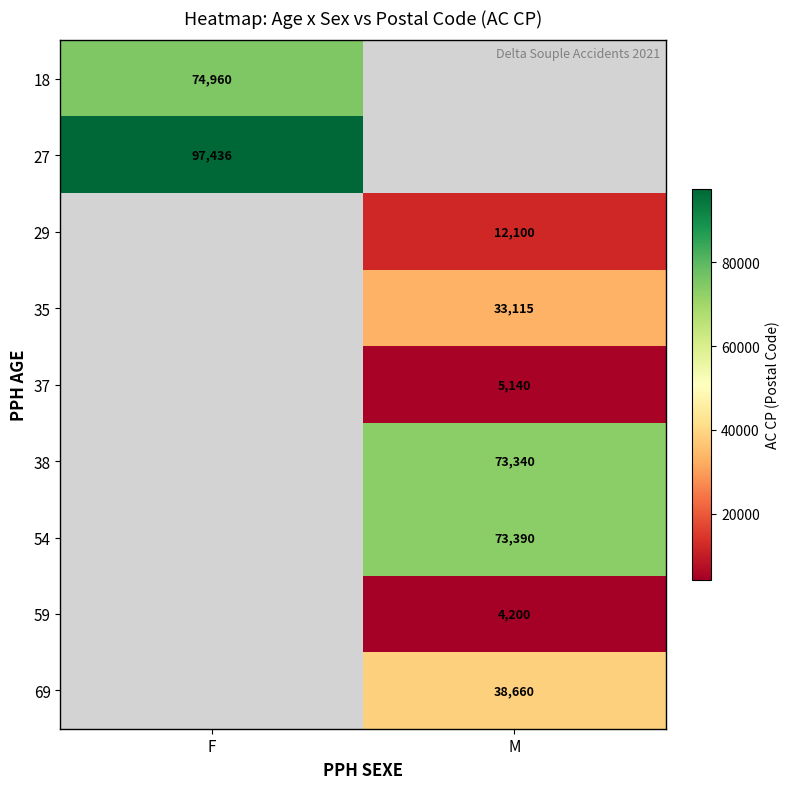

How many data points does each series have?

2